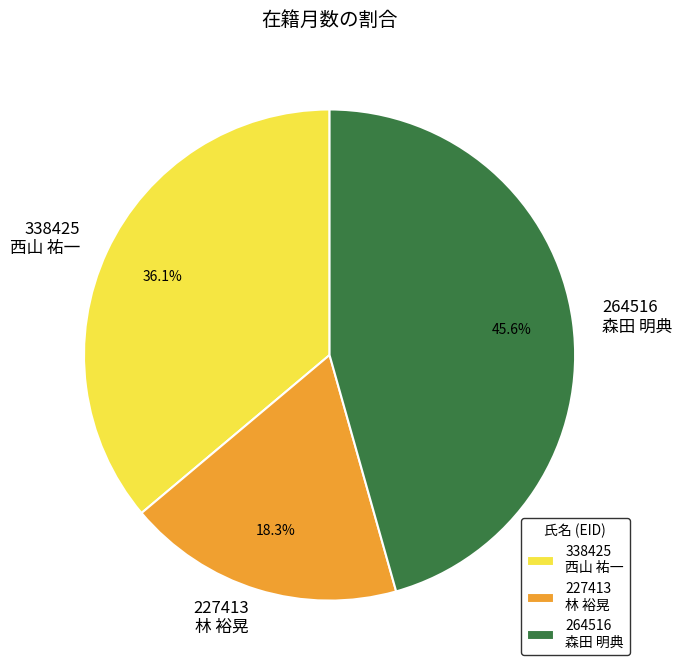

Which category has the smallest portion of the pie?

227413 林 裕晃